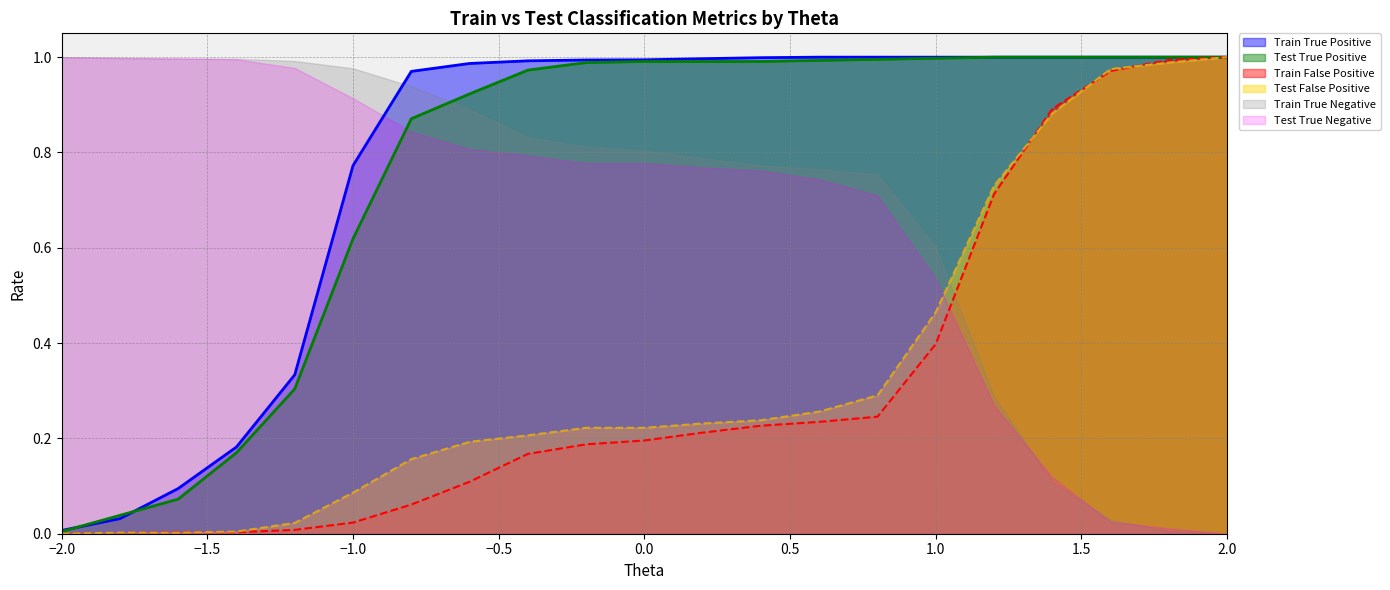

What is the difference between the maximum and minimum values in the Train True Positive series?

1.0